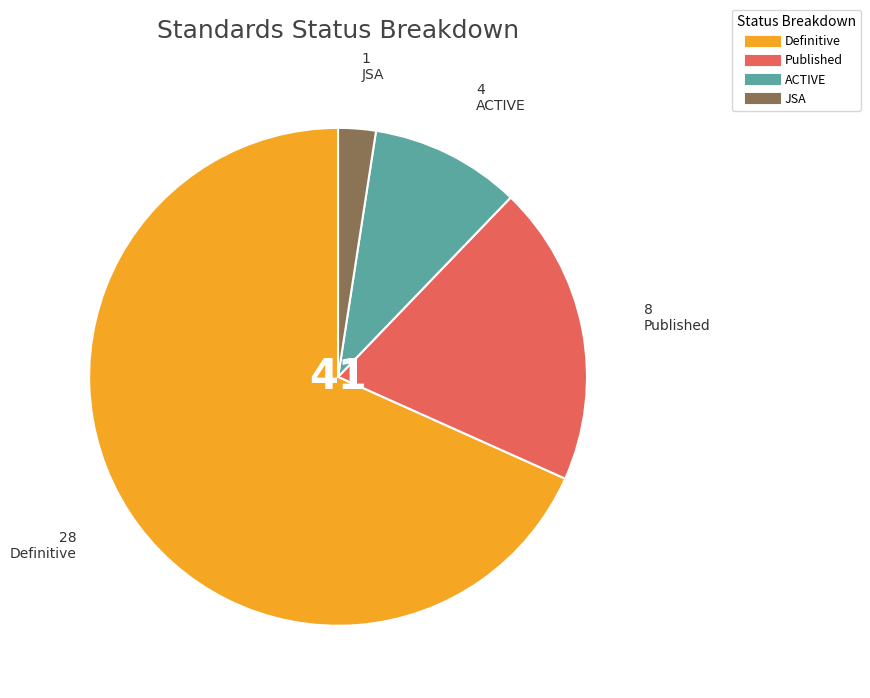

Approximately how many times larger is the value at ACTIVE compared to Published?

0.5